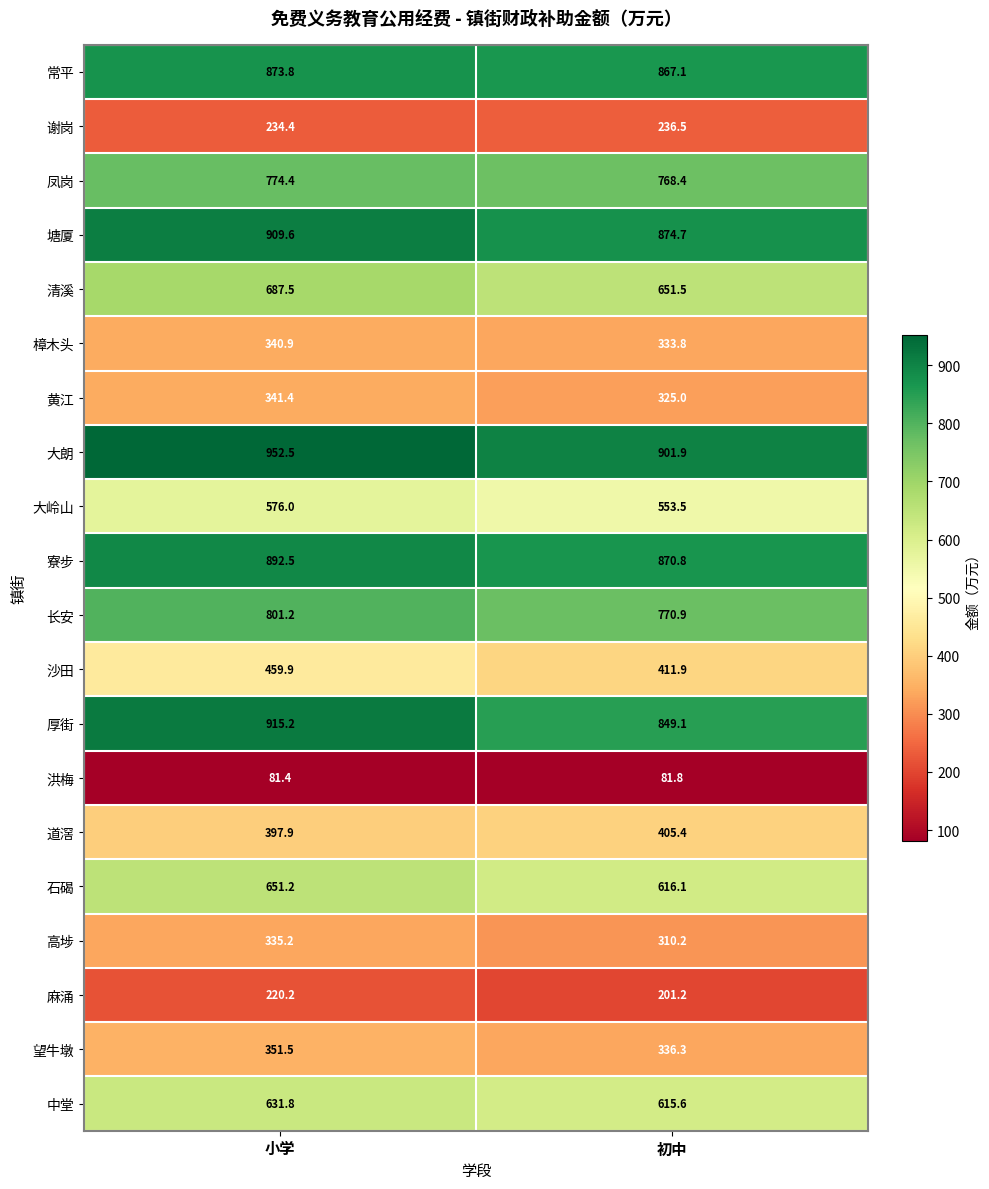

How many series are shown in this chart?

20